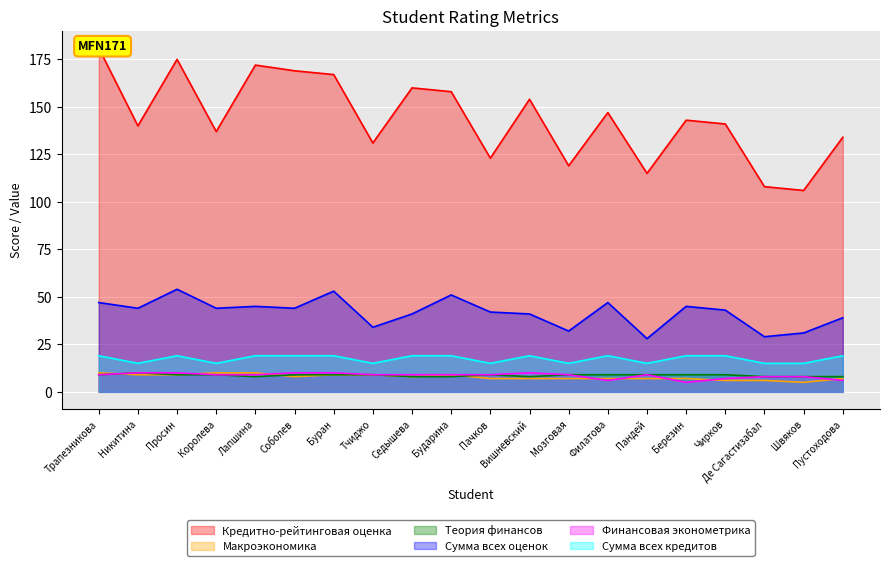

Rank the series by their maximum value, from lowest to highest.

Макроэкономика, Теория финансов, Финансовая эконометрика, Сумма всех кредитов, Сумма всех оценок, Кредитно-рейтинговая оценка